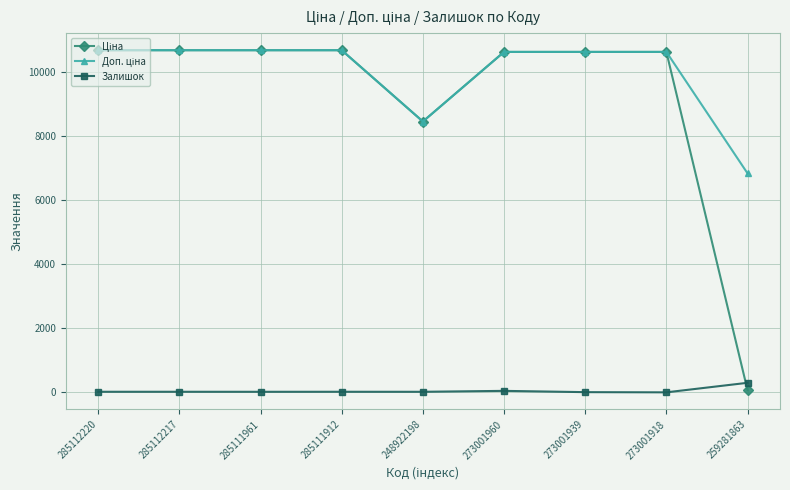

True or false: Залишок has a value of 18.0 at 285112217.

True